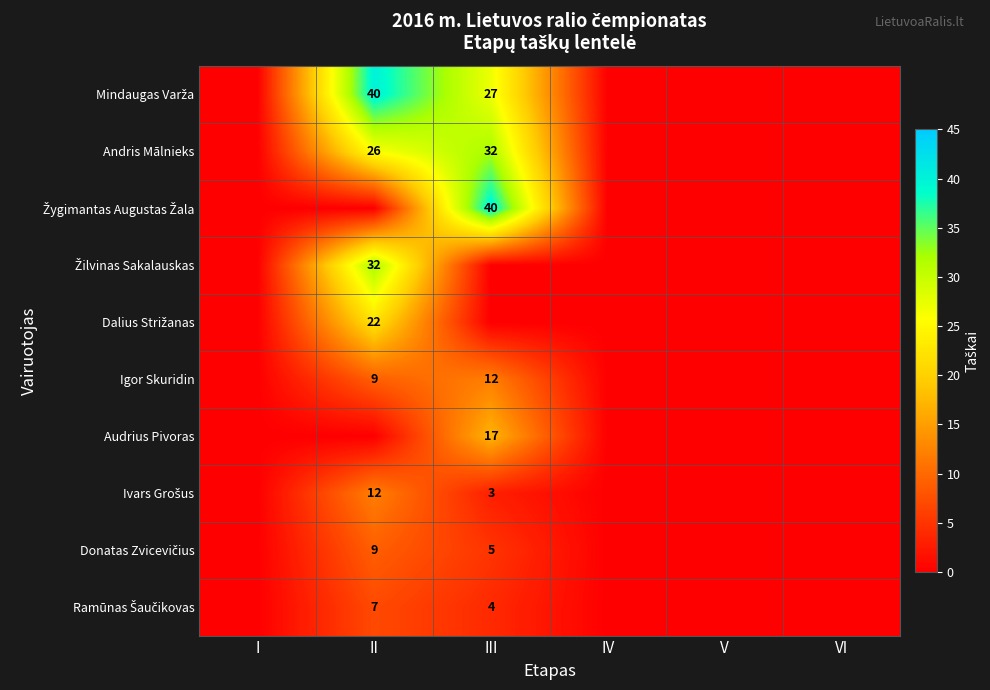

Which series has the widest spread of values?

Mindaugas Varža